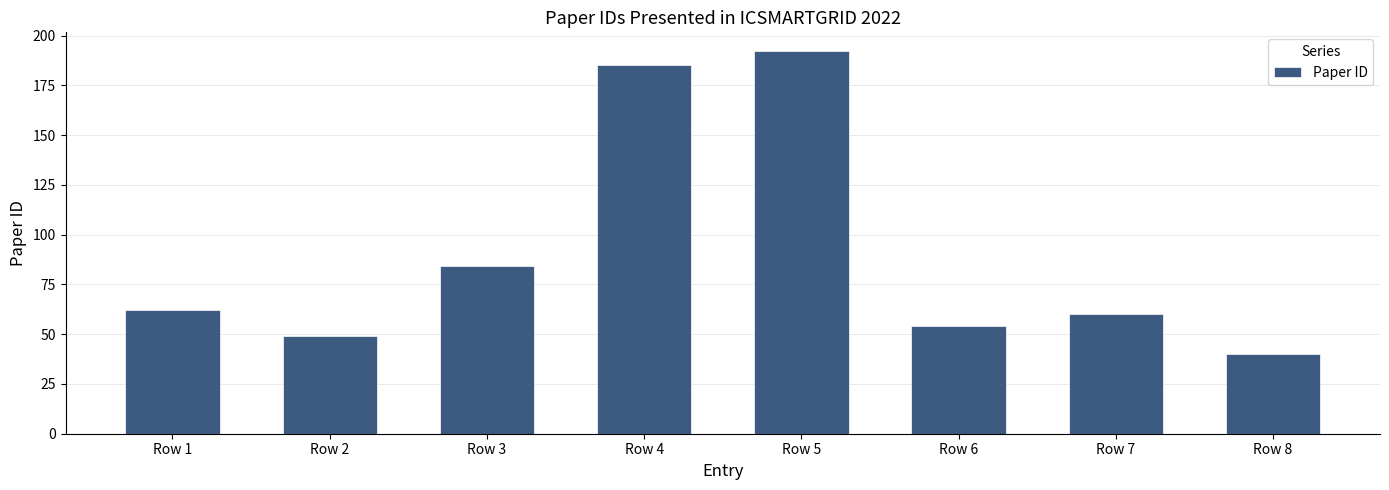

What is the difference between the maximum and minimum values?

152